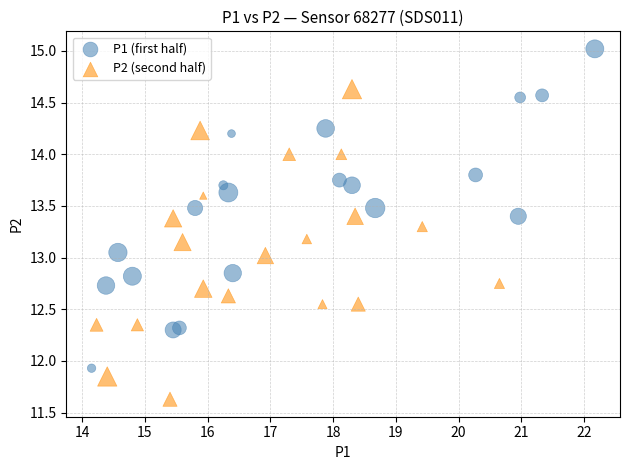

Which series contains the lowest Y value?

P2 (second half)